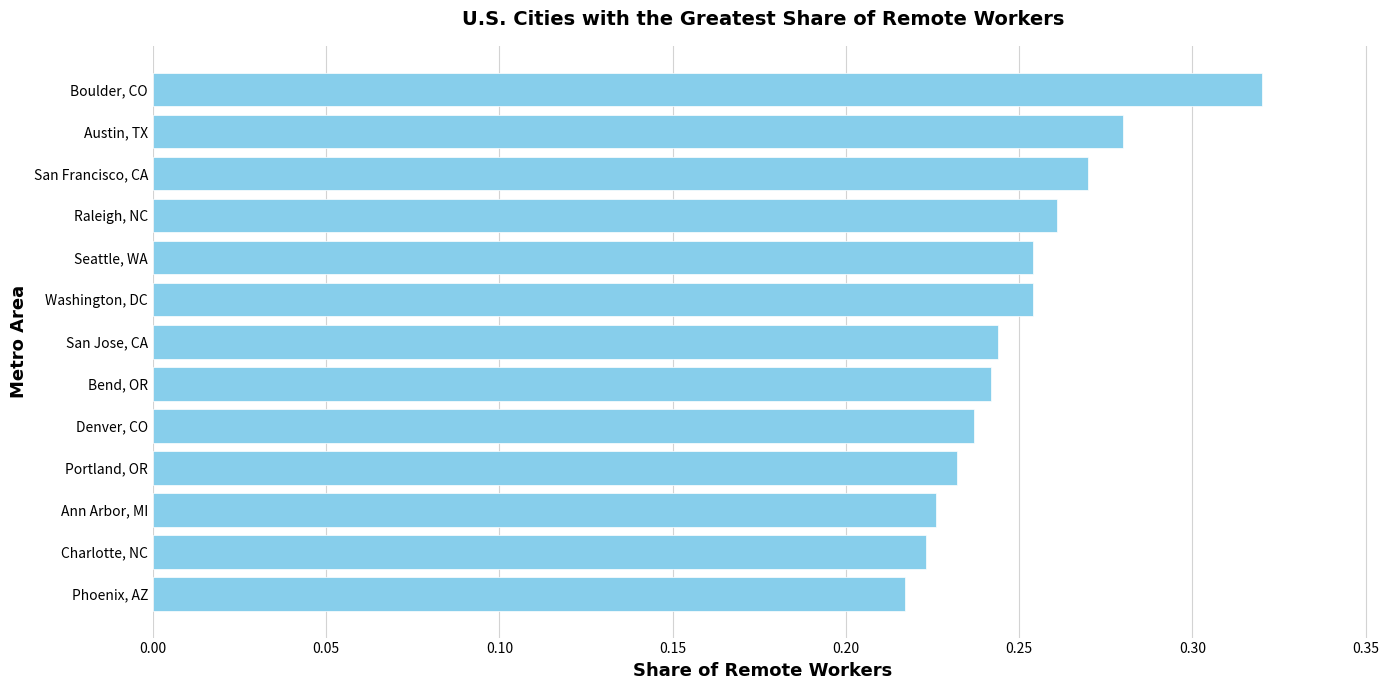

Count the values in the range 0 to 1.

13